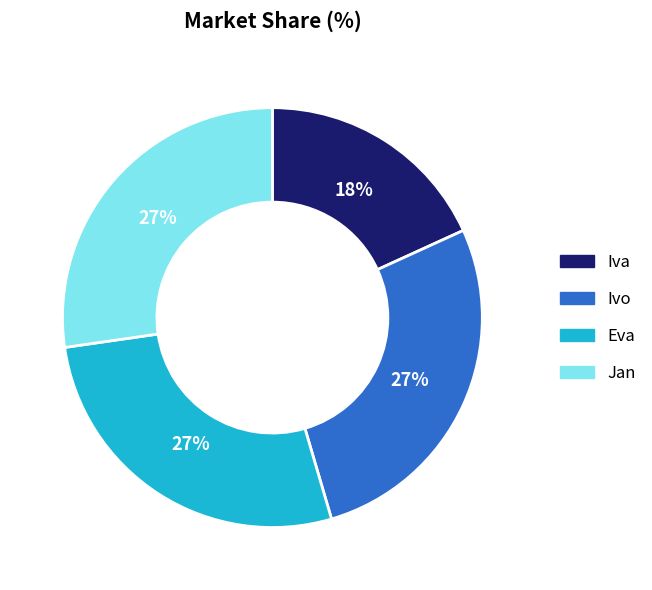

To the nearest percent, what is the combined percentage of Eva and Iva?

45%